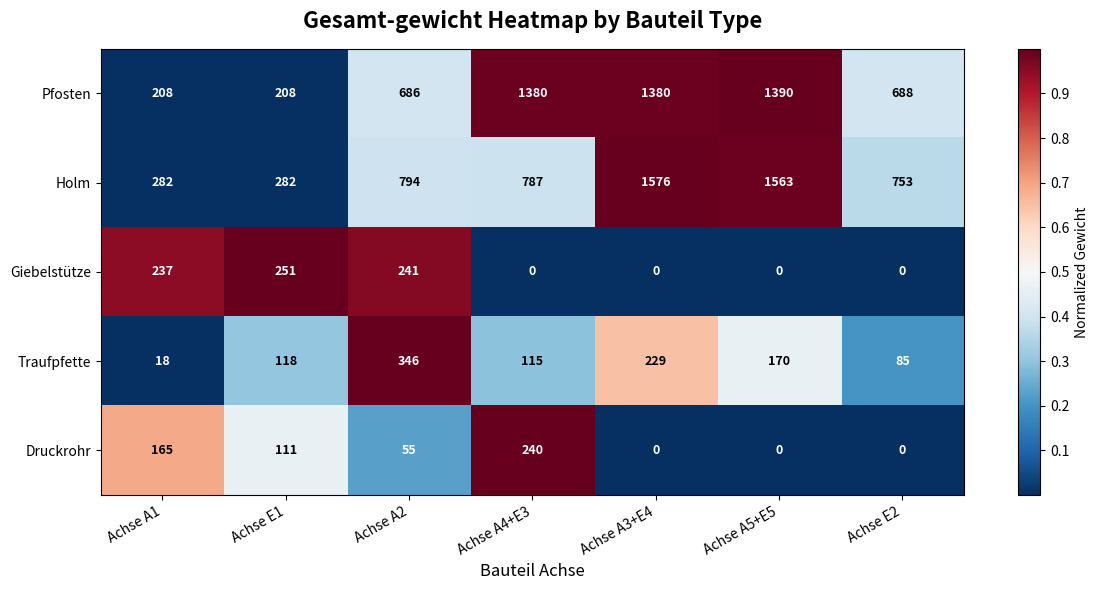

Which series has the widest spread of values?

Holm